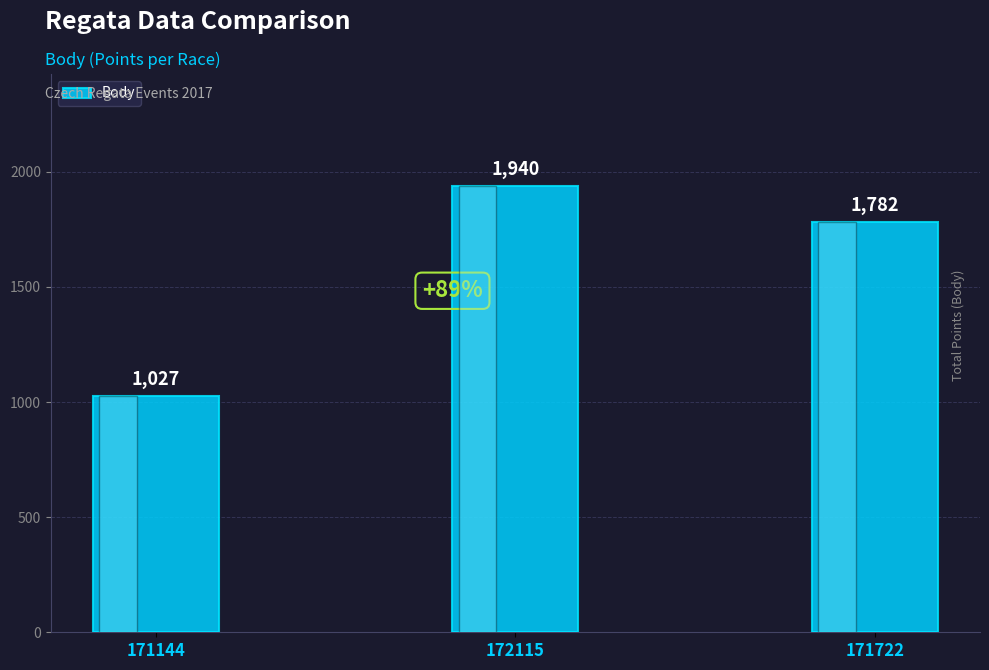

How many bars are there in total?

3